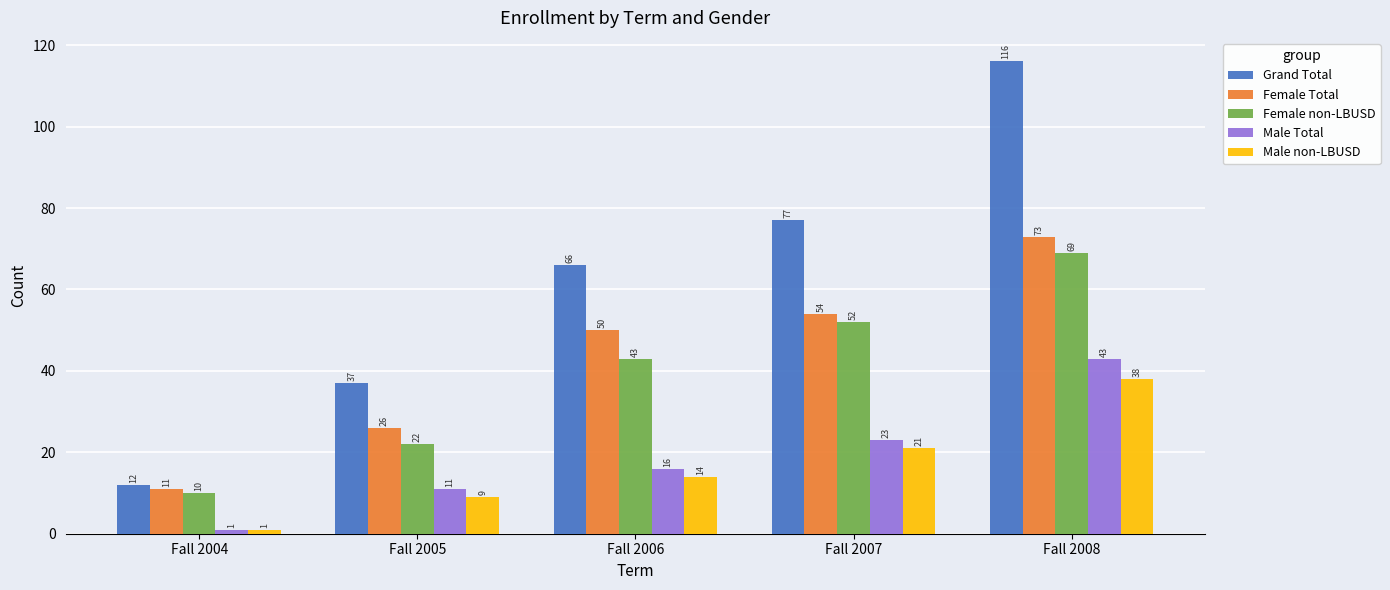

What is the difference between the highest and lowest values at Fall 2004?

11